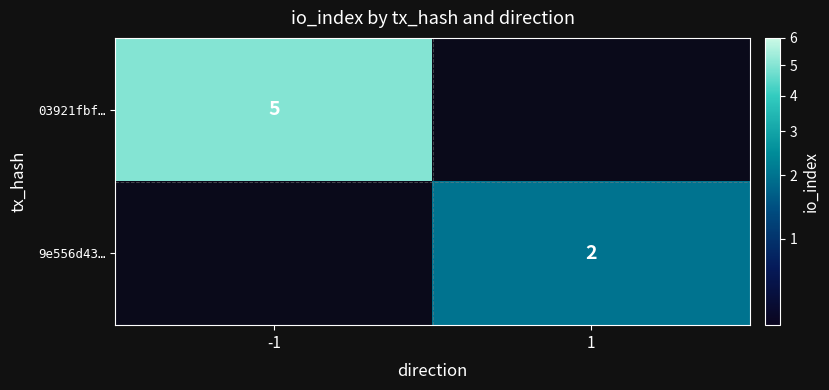

The 03921fbf… series shows 2 at -1. True or false?

False